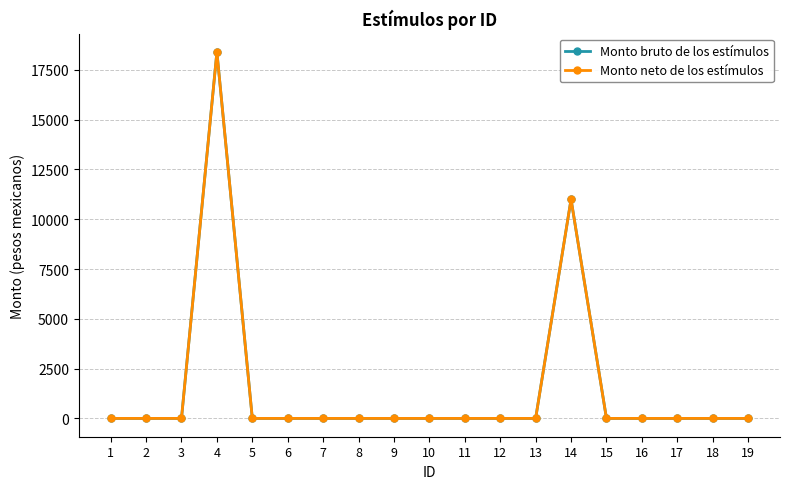

At which category is the sum across all series the highest?

4